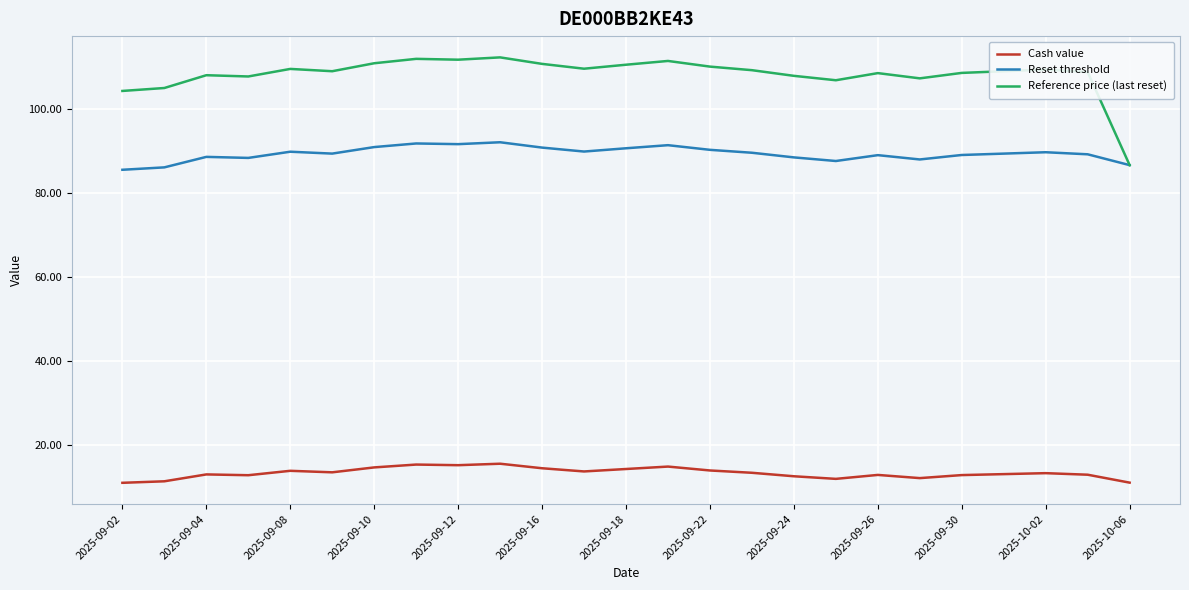

What is the greatest value displayed?

112.4